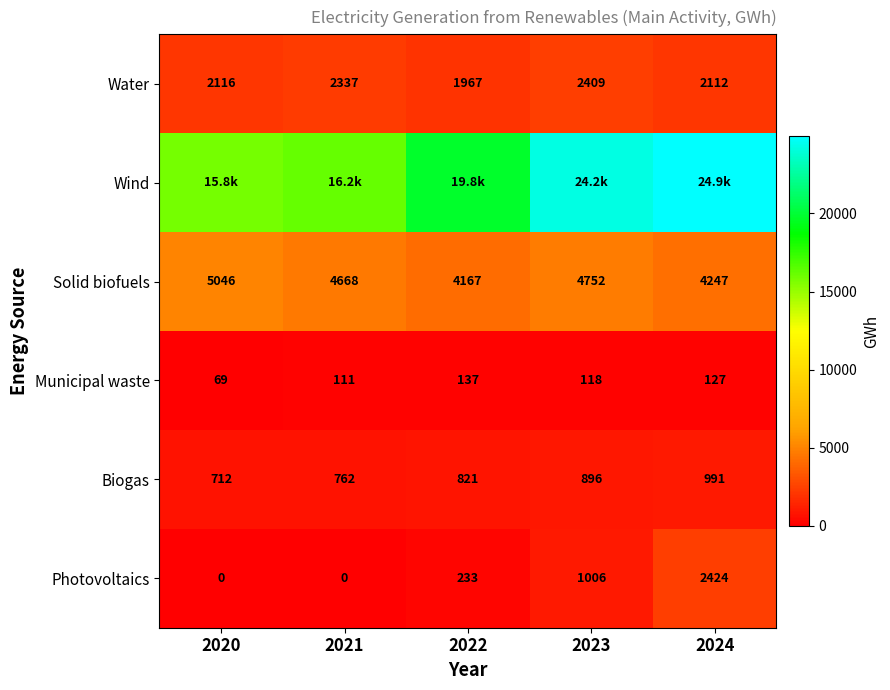

Between 2022 and 2021, which is larger?

2021